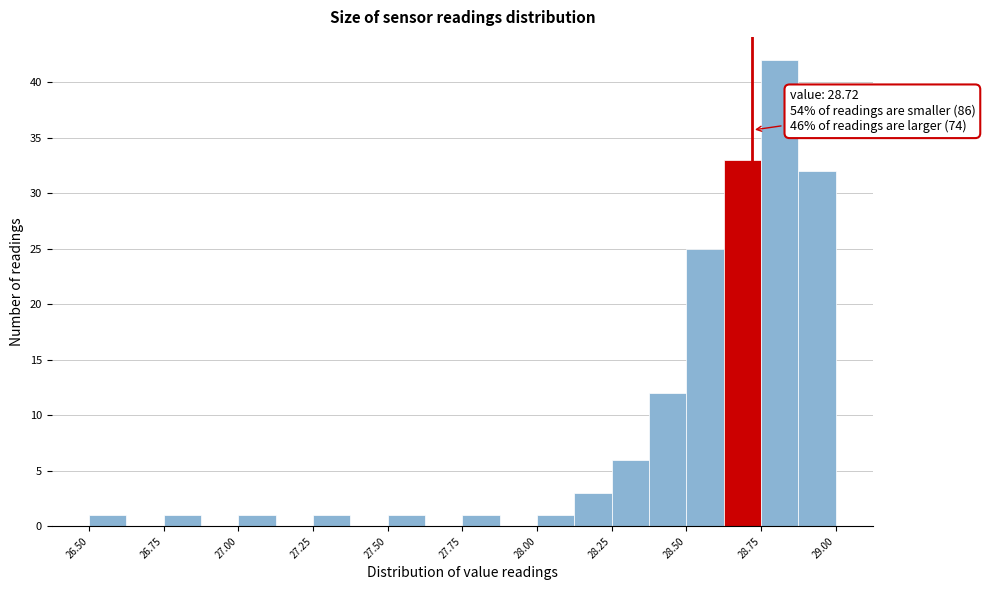

Around what value on the x-axis is the tallest bar? Give the approximate position of its centre, as read against the axis.

28.80